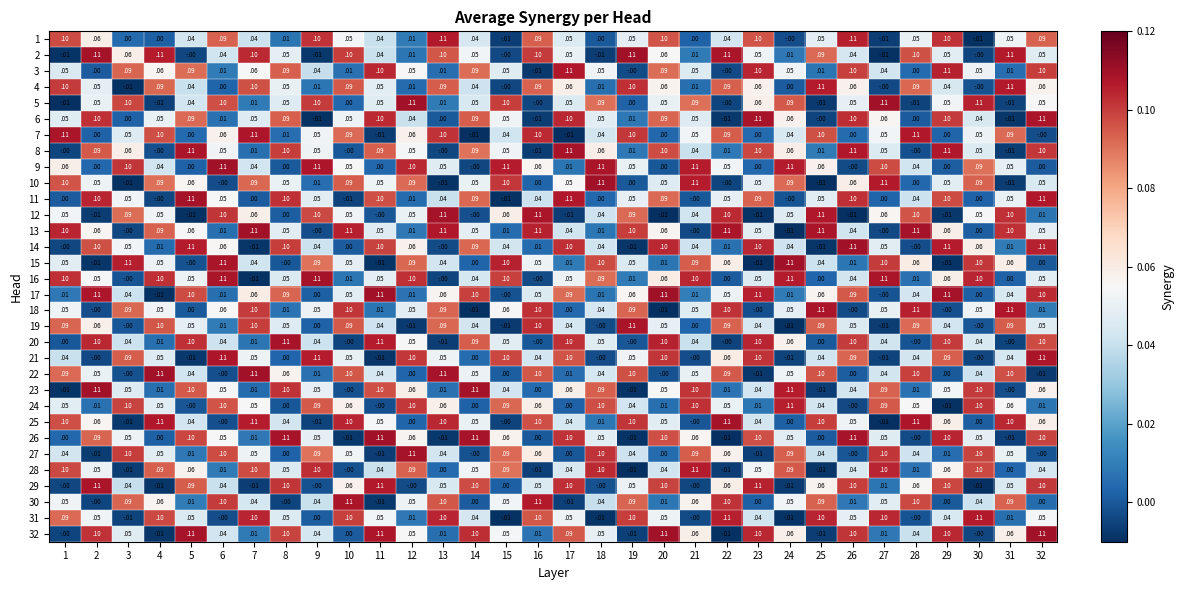

At how many categories does at least one series exceed 0?

32